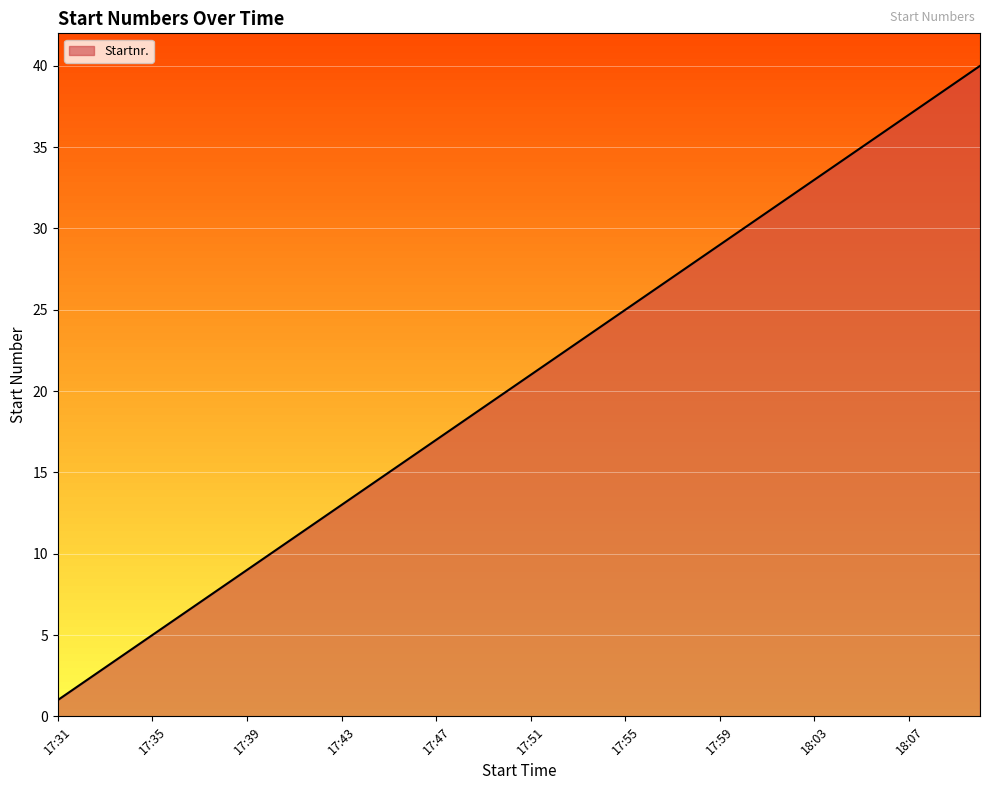

What is the difference between the maximum and minimum values?

39